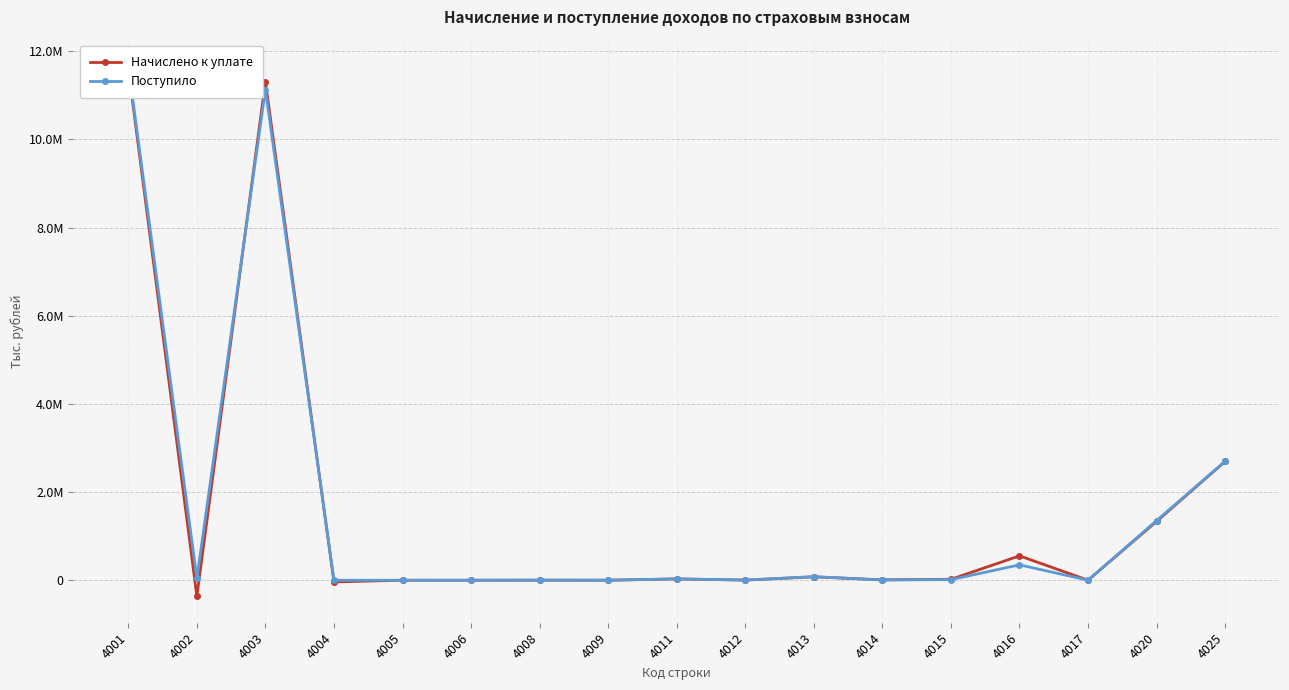

True or false: Поступило has a value of 11129126 at 4003.

True